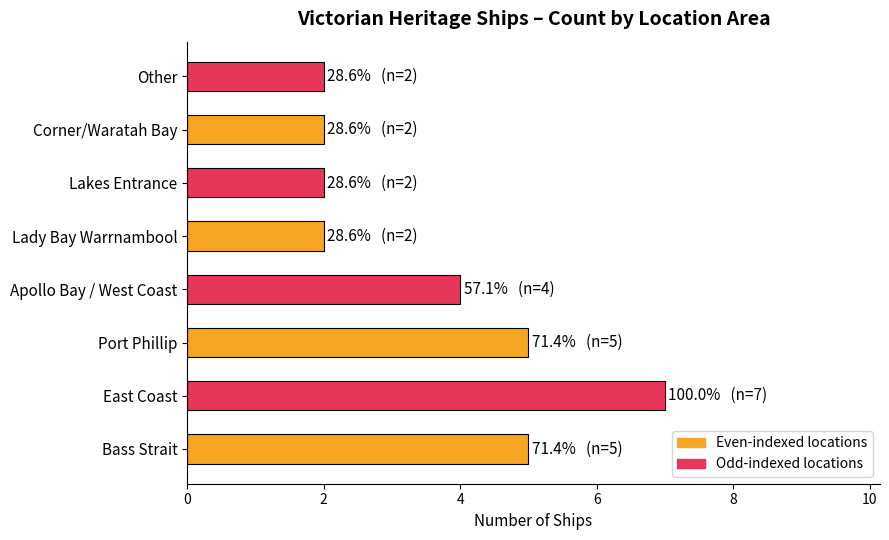

What is the average value?

4